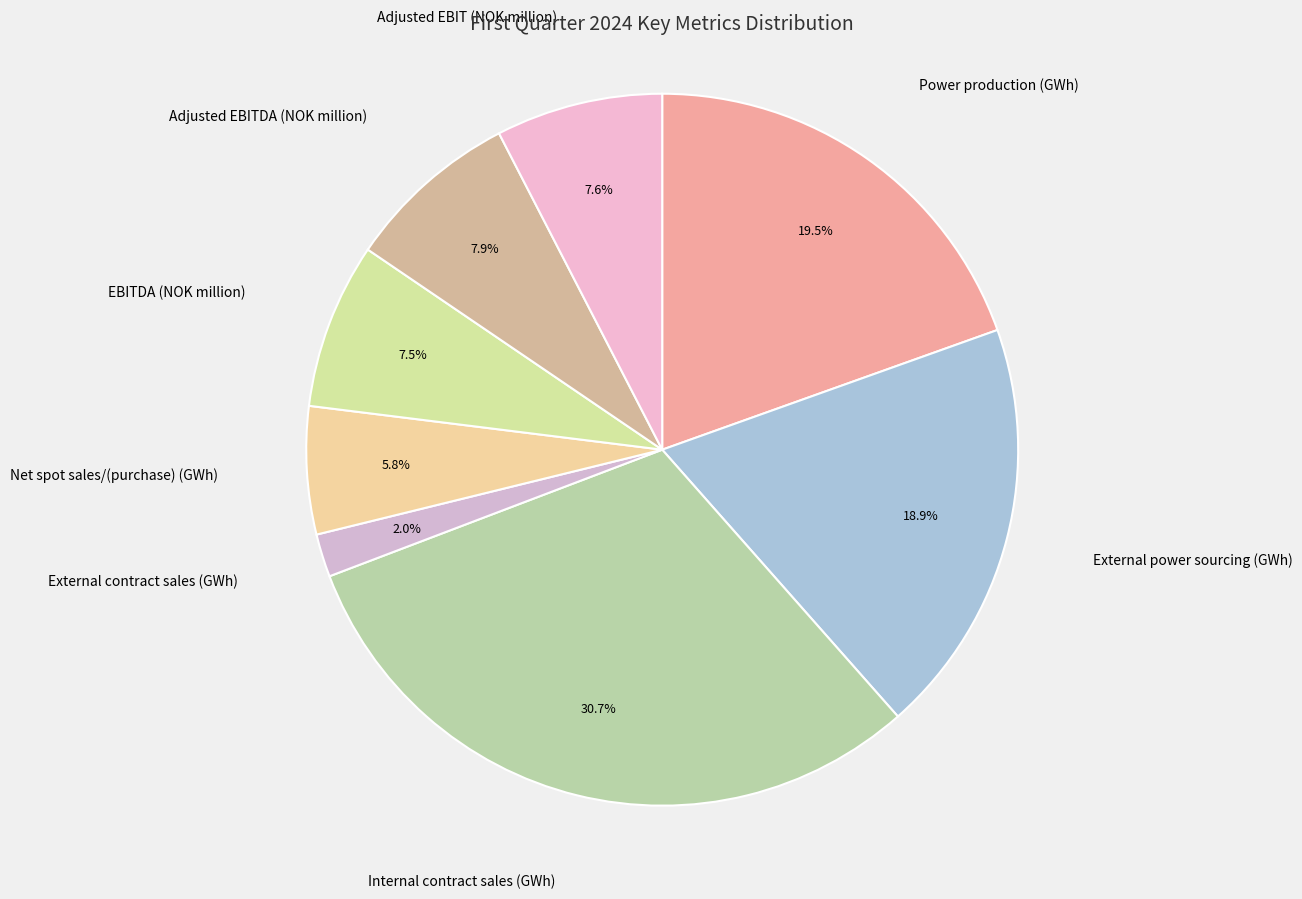

To the nearest percent, what is the difference between the largest and smallest slice percentages?

29%